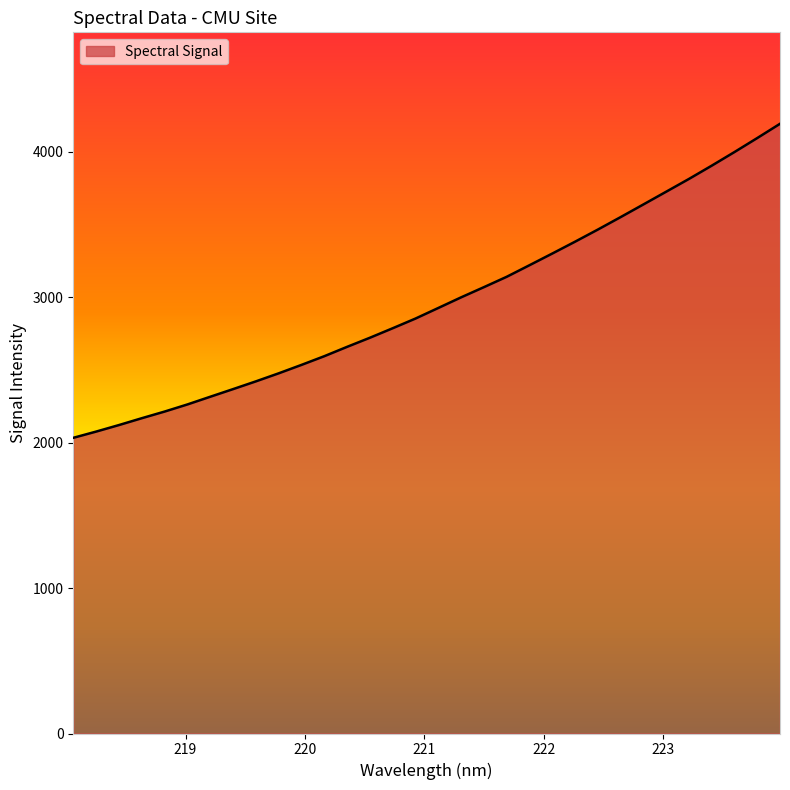

What is the average value?

2969.2